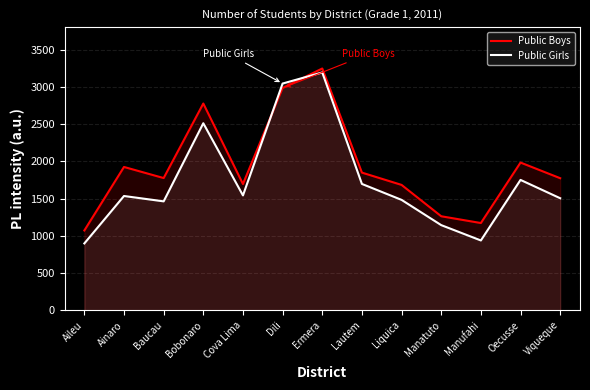

Read the Public Boys value at Ermera.

3246